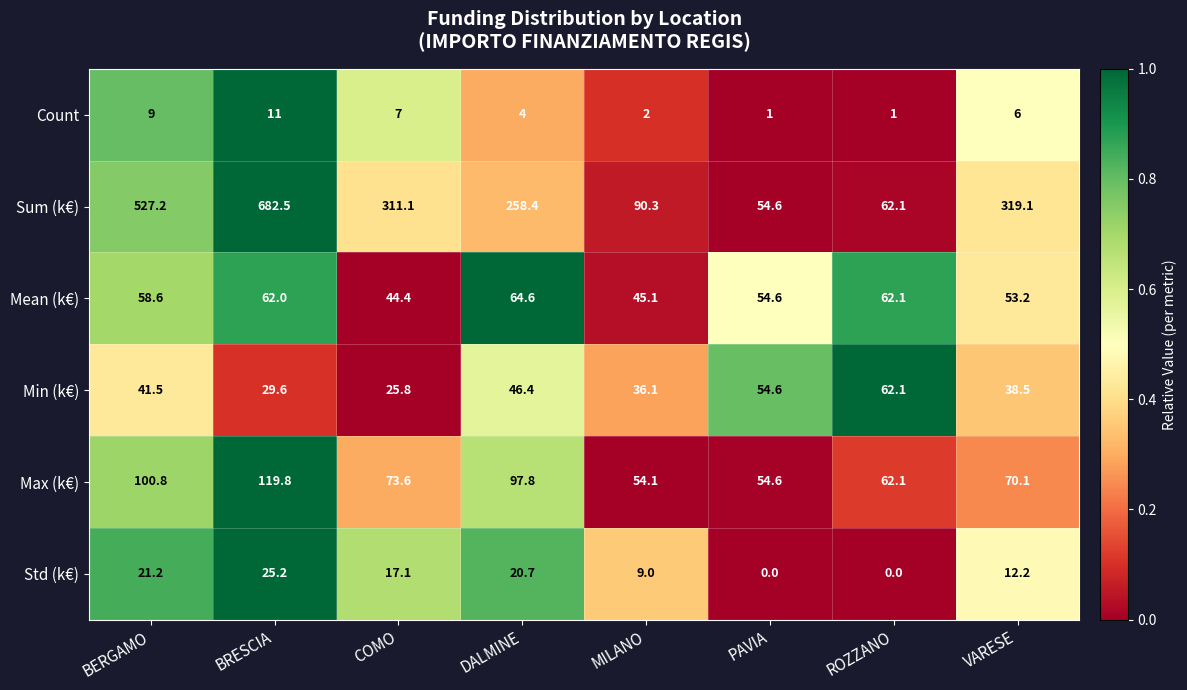

At which label does Mean (k€) reach its peak?

DALMINE